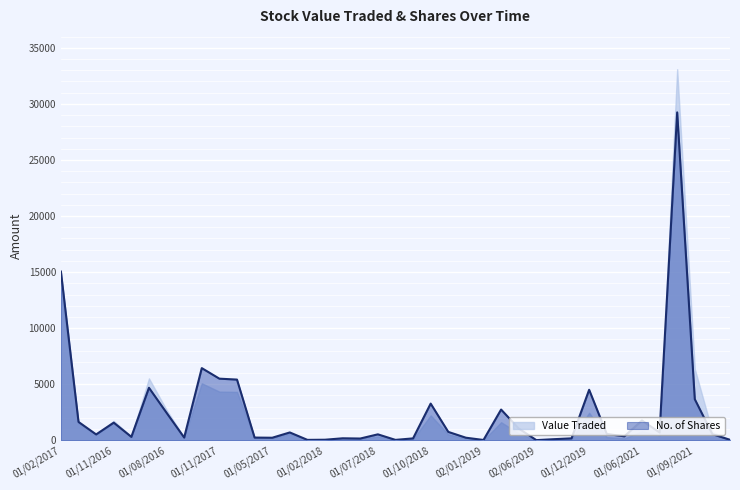

What is the difference between the values at 02/02/2020 and 01/08/2021?

28883